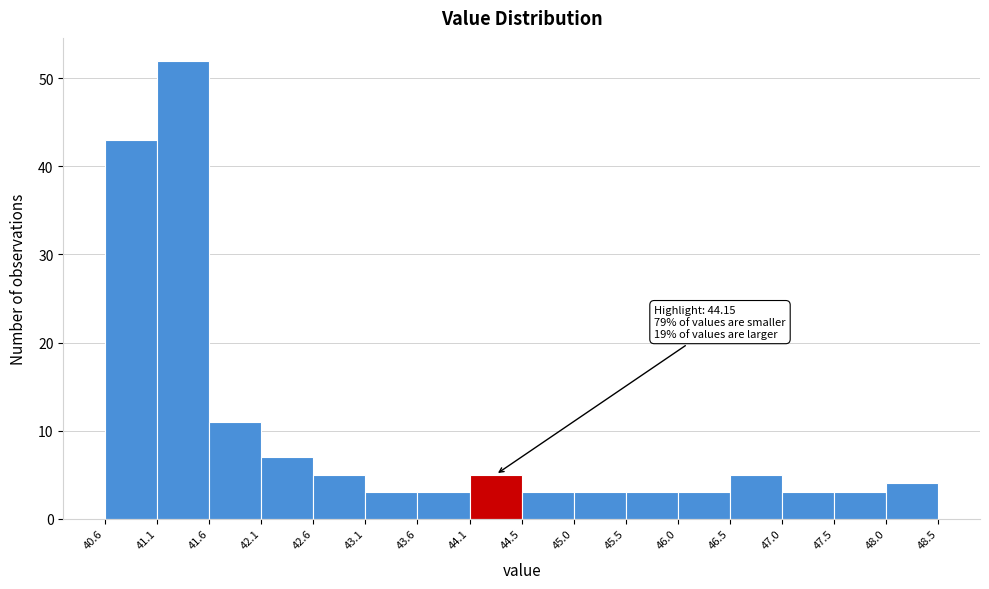

Over which range of the x-axis is the bar tallest?

41.1 to 41.6